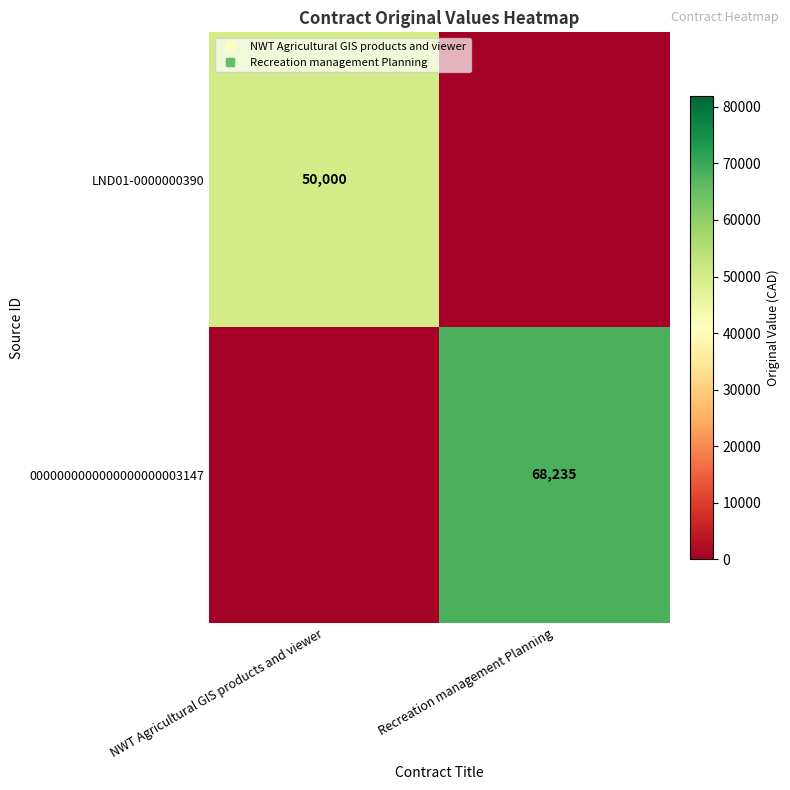

What is the sum of all 0000000000000000000003147 values?

68235